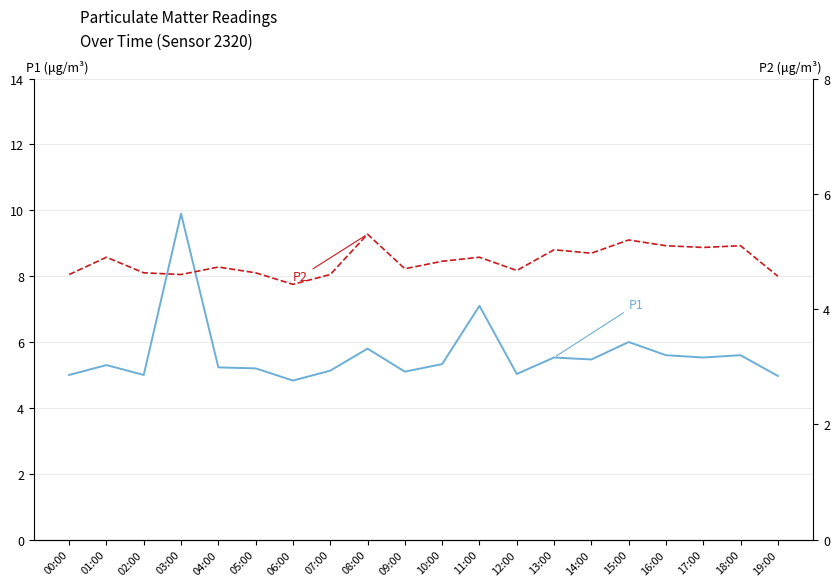

What position from the right is 04:00?

16